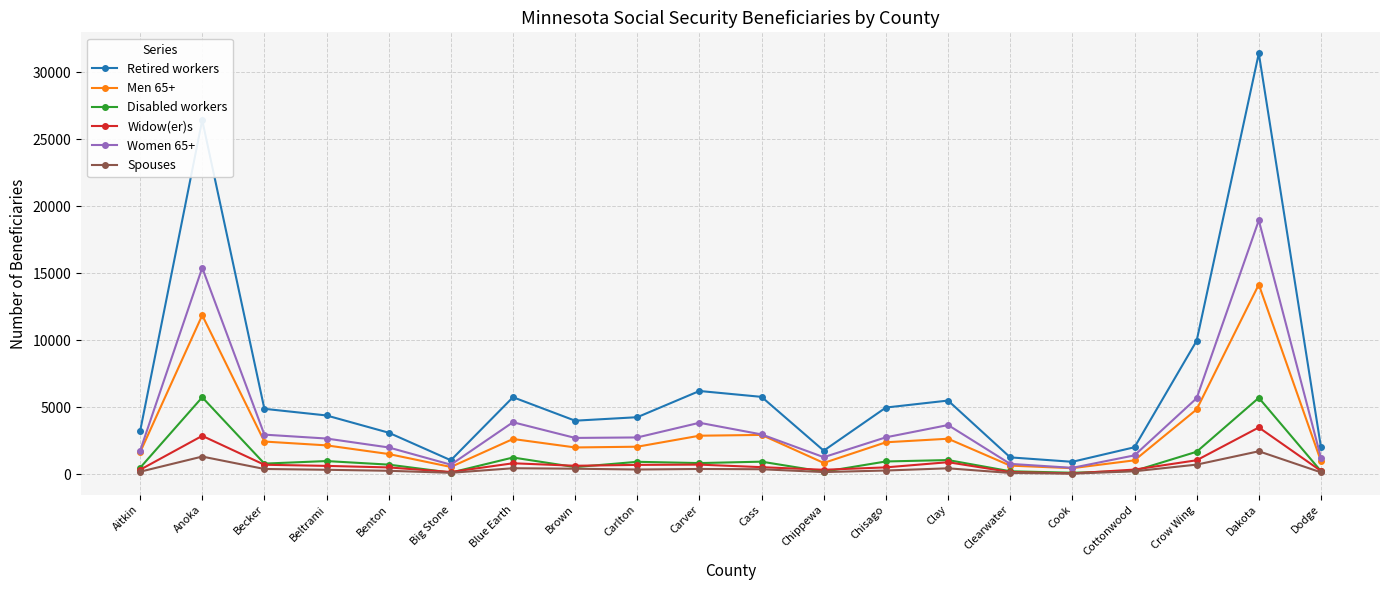

True or false: Men 65+ has more than 1 points higher than both neighbors.

True